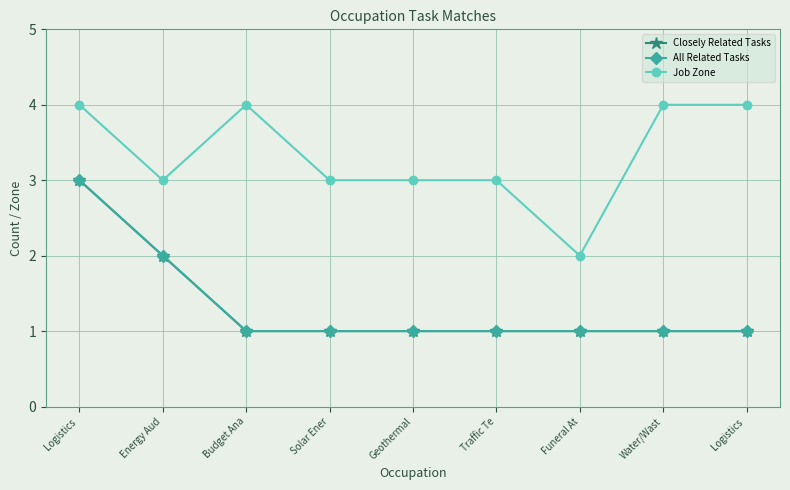

Reading left to right, what are all the values shown in this chart?

Closely Related Tasks: Logistics =3	Energy Aud=2	Budget Ana=1	Solar Ener=1	Geothermal=1	Traffic Te=1	Funeral At=1	Water/Wast=1	Logistics =1
All Related Tasks: Logistics =3	Energy Aud=2	Budget Ana=1	Solar Ener=1	Geothermal=1	Traffic Te=1	Funeral At=1	Water/Wast=1	Logistics =1
Job Zone: Logistics =4	Energy Aud=3	Budget Ana=4	Solar Ener=3	Geothermal=3	Traffic Te=3	Funeral At=2	Water/Wast=4	Logistics =4